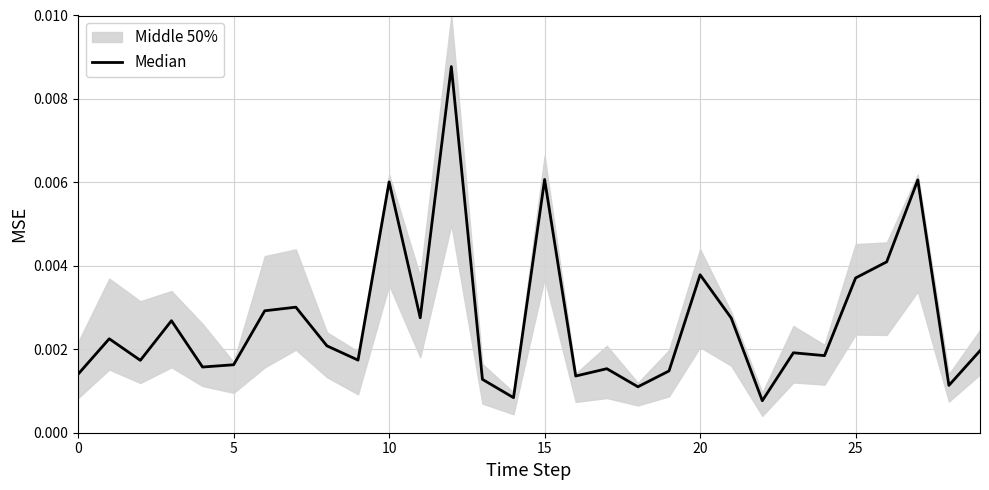

The value at 9 is 0.0. True or false?

True